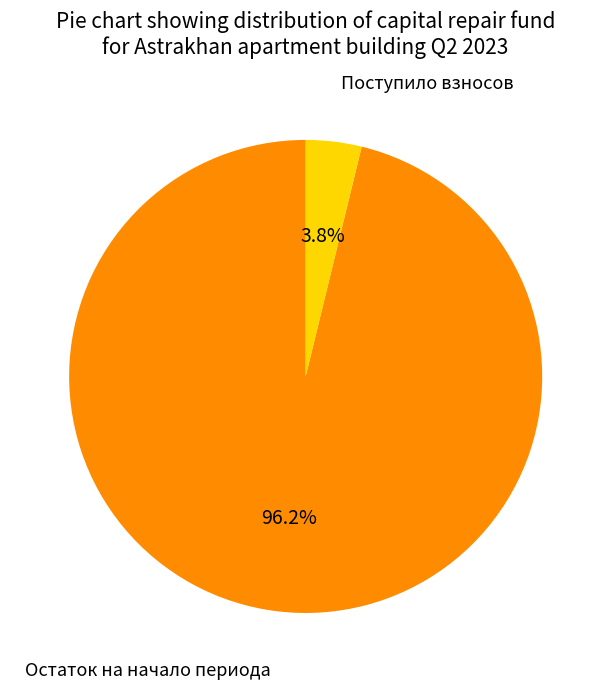

Is there a majority slice in this chart?

Yes